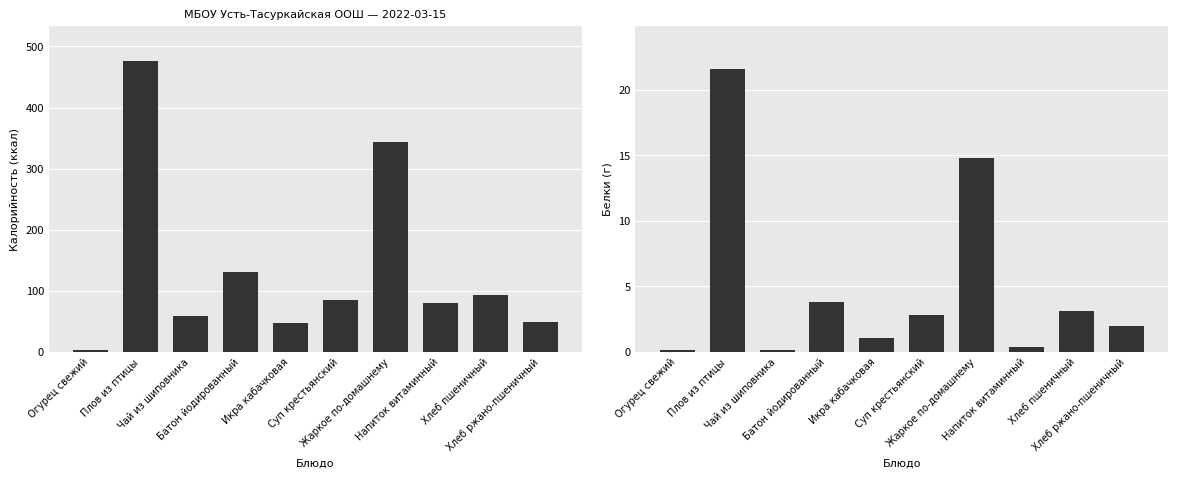

Count the number of data series in this chart.

2